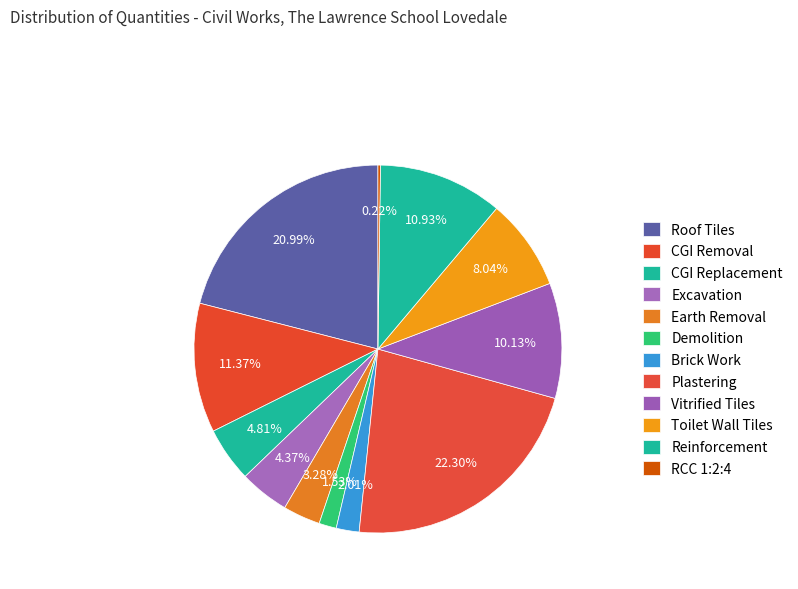

What is the total percentage of CGI Removal and Brick Work?

13.4%